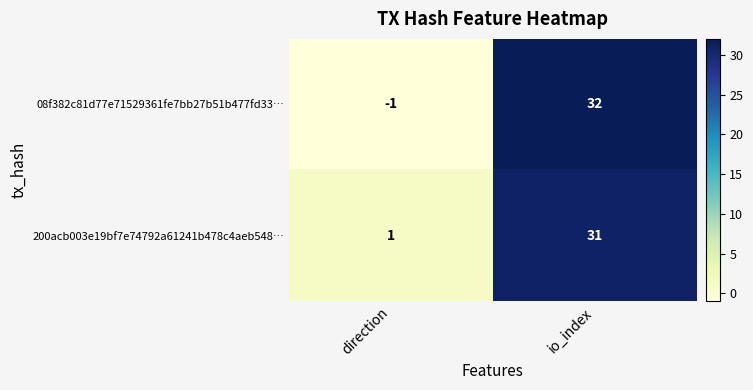

Is the value of 200acb003e19bf7e74792a61241b478c4aeb548… at direction greater than the value of 08f382c81d77e71529361fe7bb27b51b477fd33… at direction?

Yes